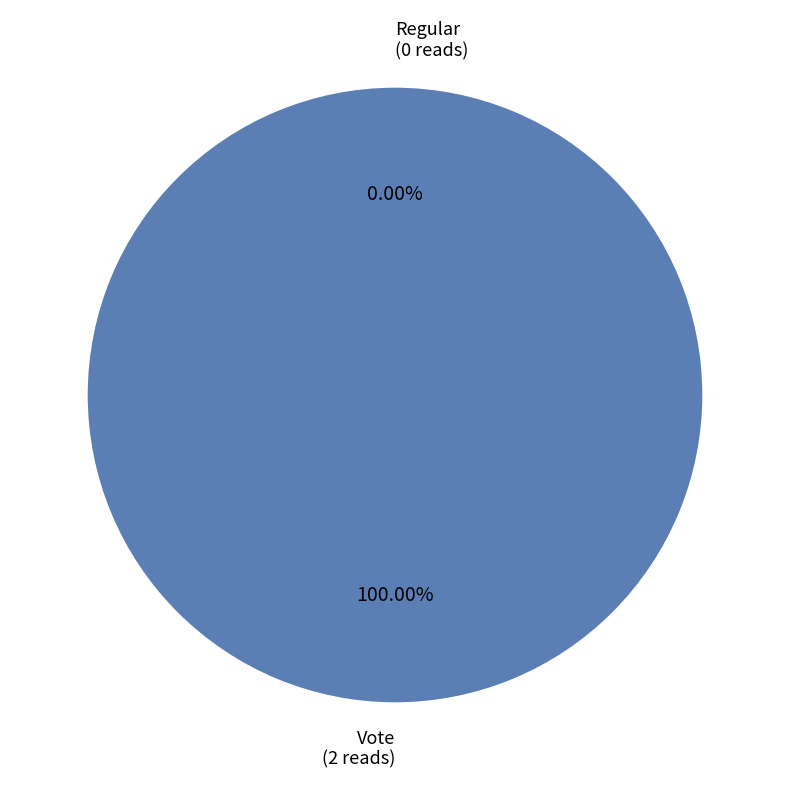

Which category has the smallest portion of the pie?

Regular